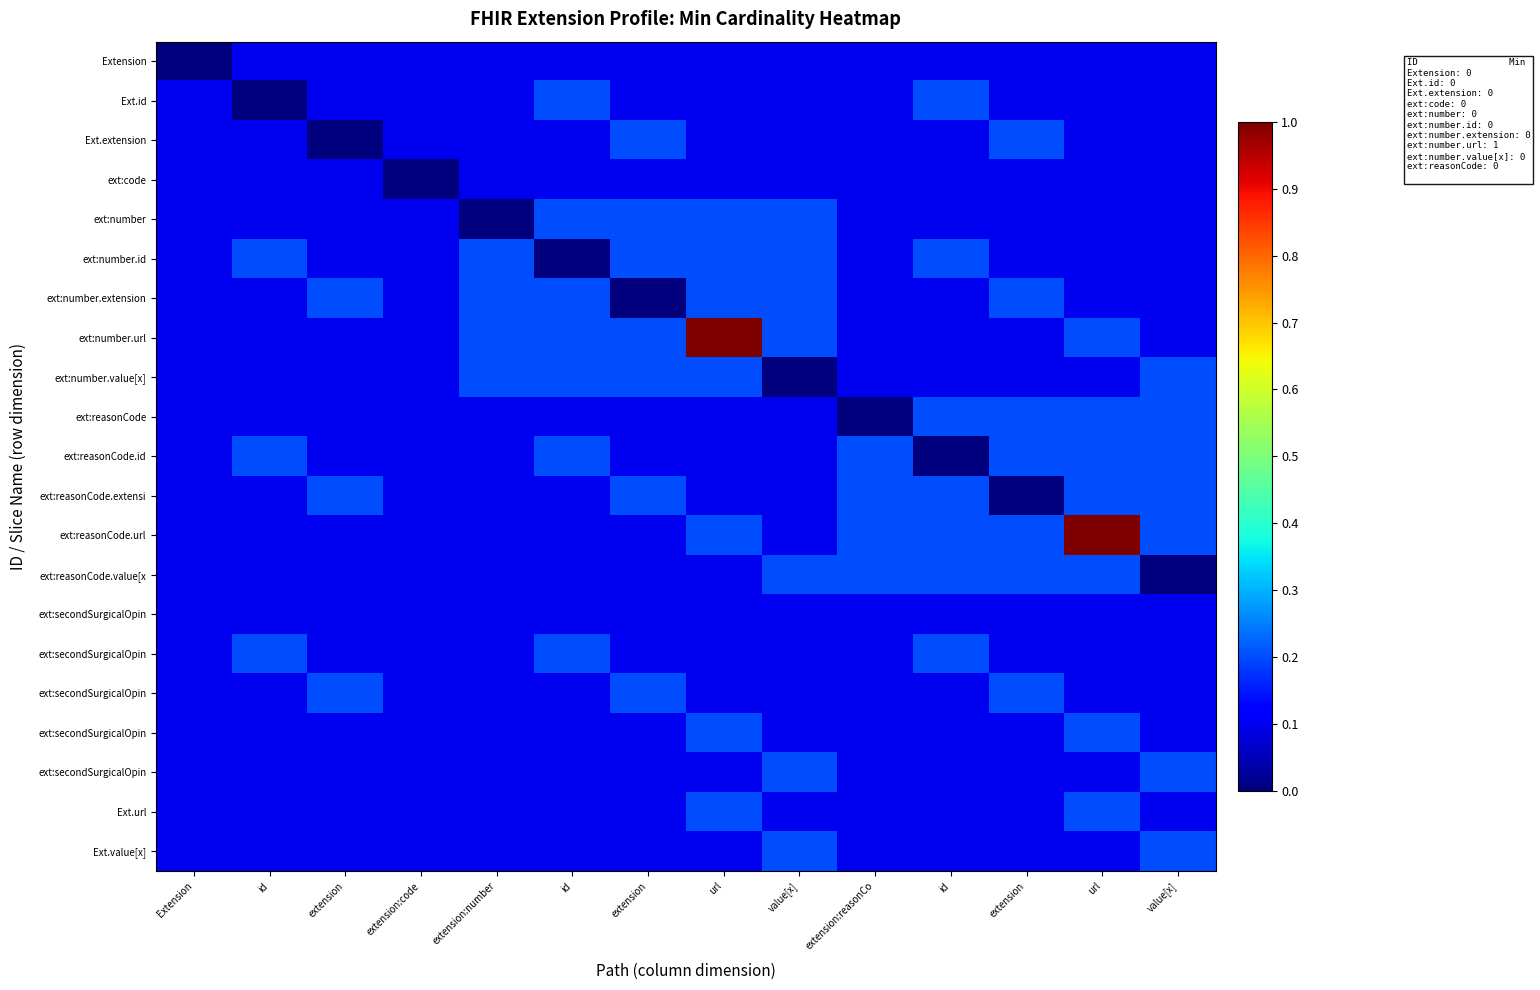

Count the number of data series in this chart.

21